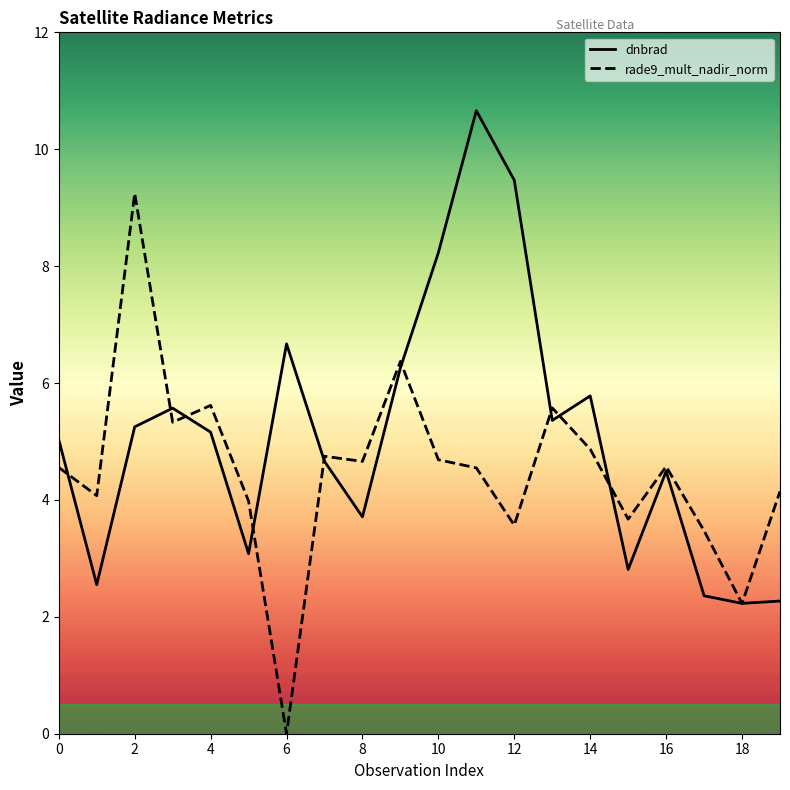

What value does the rade9_mult_nadir_norm series have at 0?

4.6